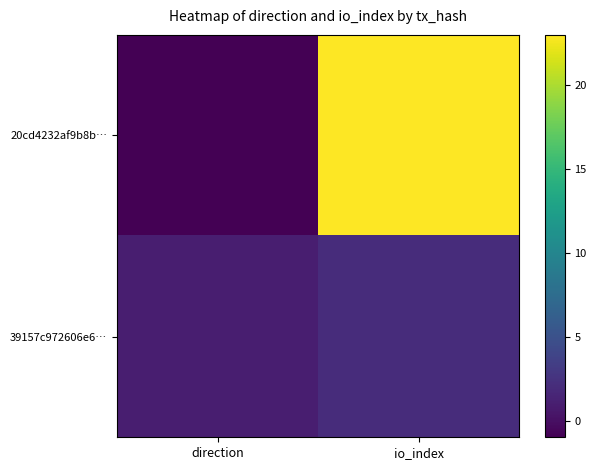

At how many categories does at least one series exceed 6?

1